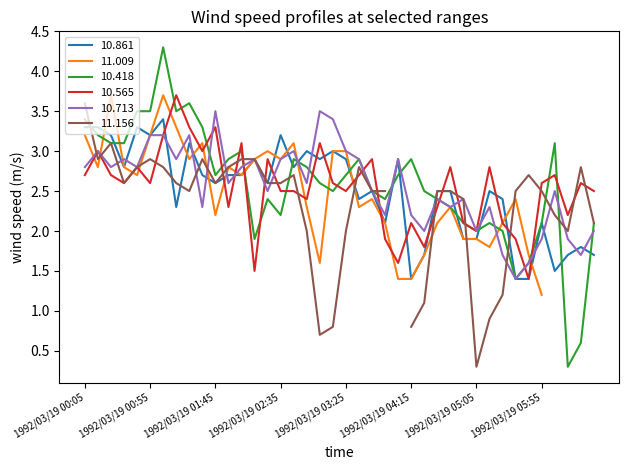

The value of 10.418 at 1992/03/19 02:25 is 4.0. True or false?

False